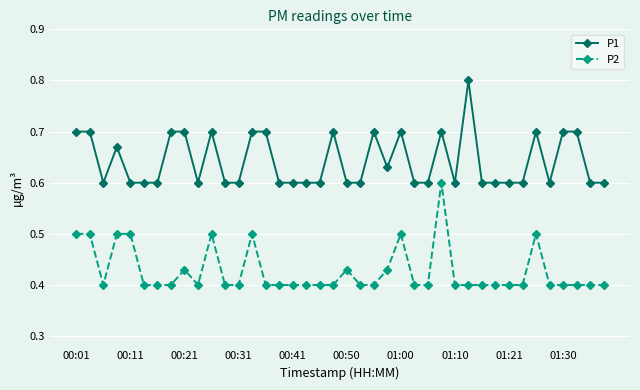

Which series has the largest total across all categories?

P1